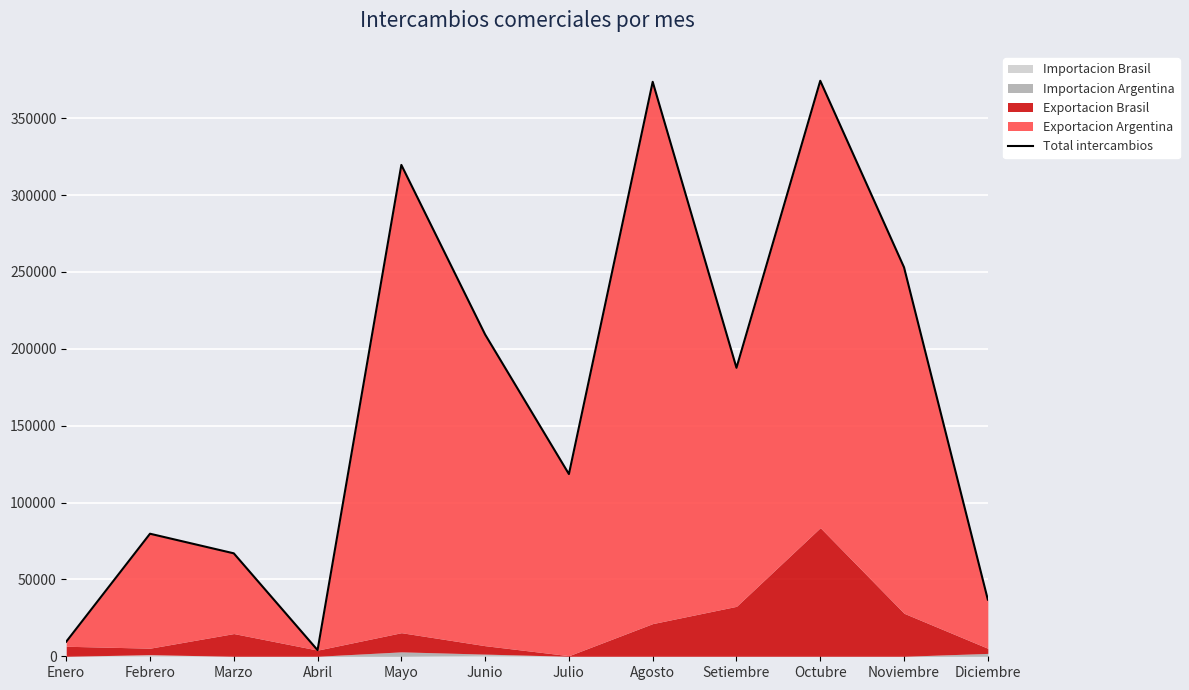

Is it true that the value at Noviembre is 446706.4?

False